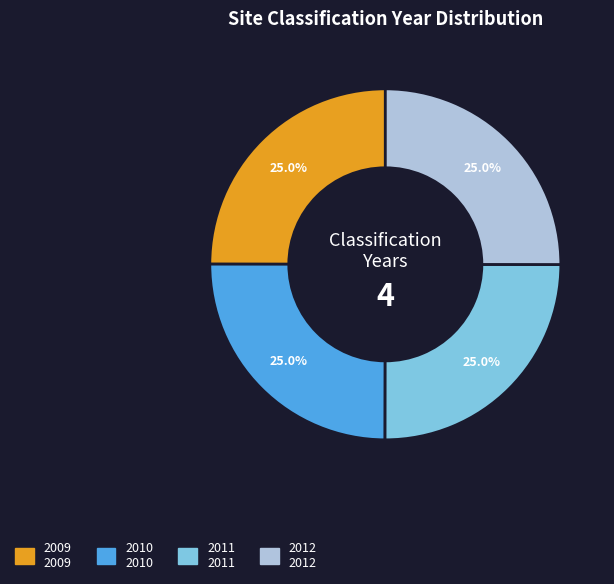

Is 2011 the majority of the pie?

No